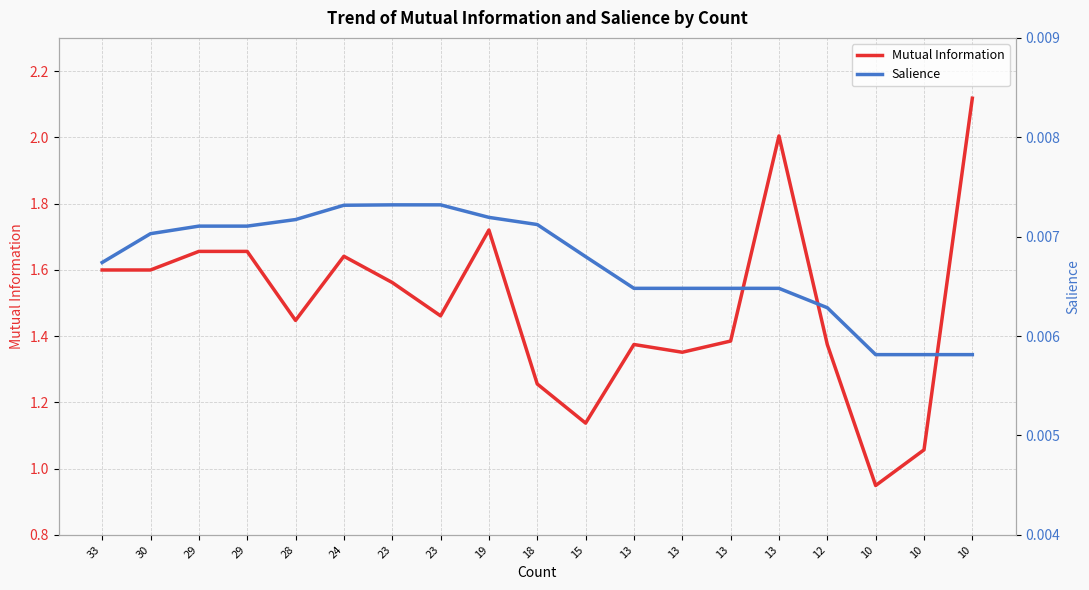

List the series in order of their overall mean, highest first.

Mutual Information, Salience